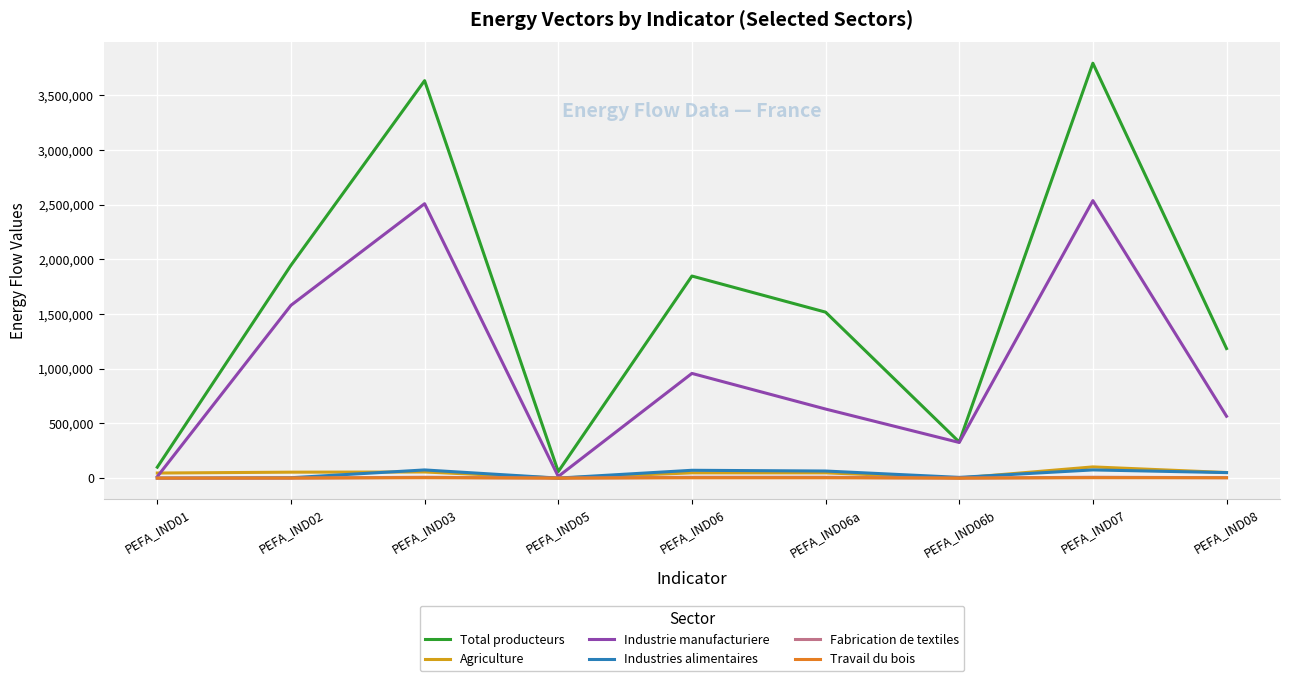

Is the value of Agriculture at PEFA_IND07 greater than the value of Total producteurs at PEFA_IND06b?

No